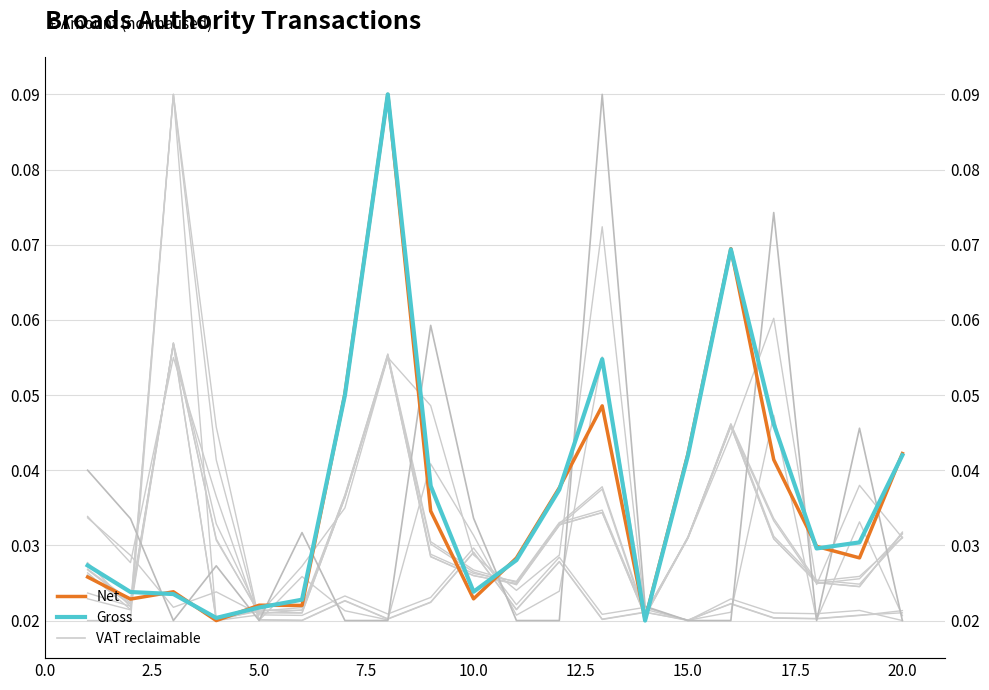

Reading left to right, list all the values displayed in this chart.

Net: 0.0	0.0	0.0	0.0	0.0	0.0	0.1	0.1	0.0	0.0	0.0	0.0	0.0	0.0	0.0	0.1	0.0	0.0	0.0	0.0
Gross: 0.0	0.0	0.0	0.0	0.0	0.0	0.0	0.1	0.0	0.0	0.0	0.0	0.1	0.0	0.0	0.1	0.0	0.0	0.0	0.0
VAT reclaimable: 0.0	0.0	0.0	0.0	0.0	0.0	0.0	0.0	0.1	0.0	0.0	0.0	0.1	0.0	0.0	0.0	0.1	0.0	0.0	0.0